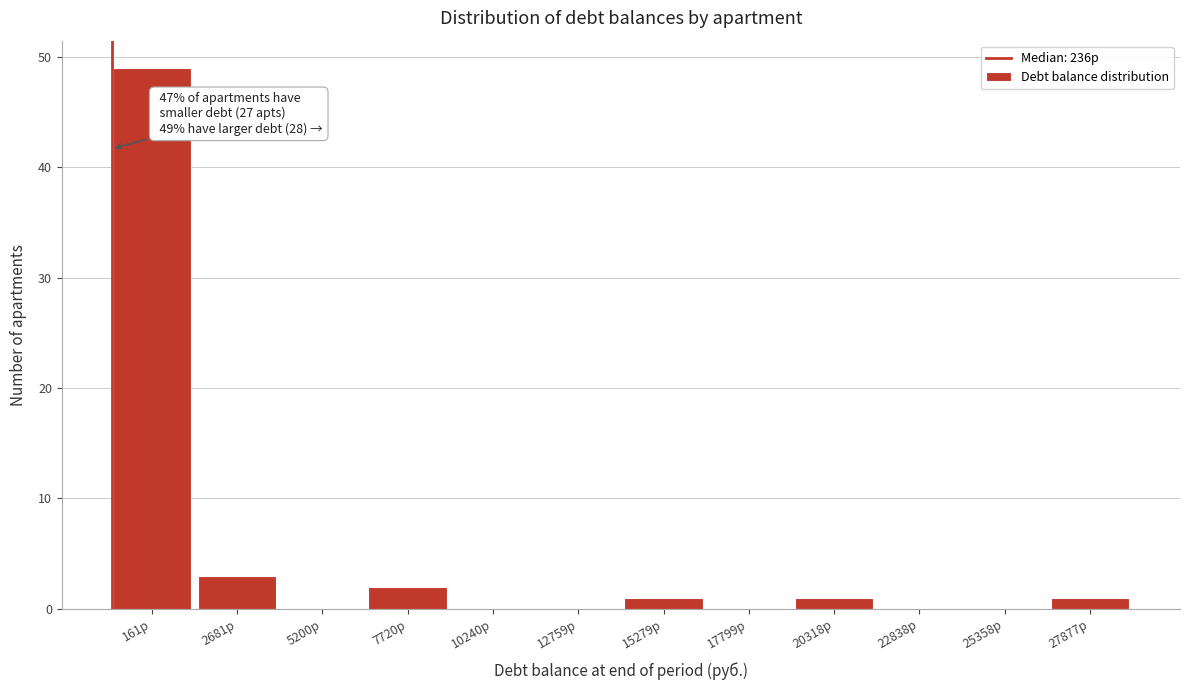

Reading left to right, list all the values displayed in this chart.

161р=49	2681р=3	5200р=0	7720р=2	10240р=0	12759р=0	15279р=1	17799р=0	20318р=1	22838р=0	25358р=0	27877р=1